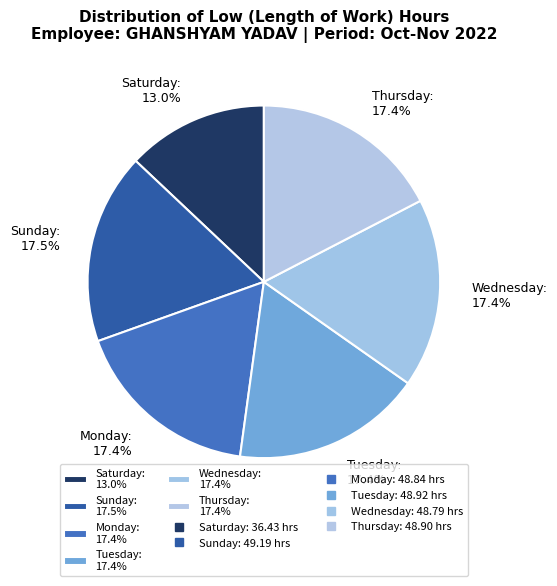

What is the ratio of the value at Thursday: 17.4% to the value at Monday: 17.4%?

1.0